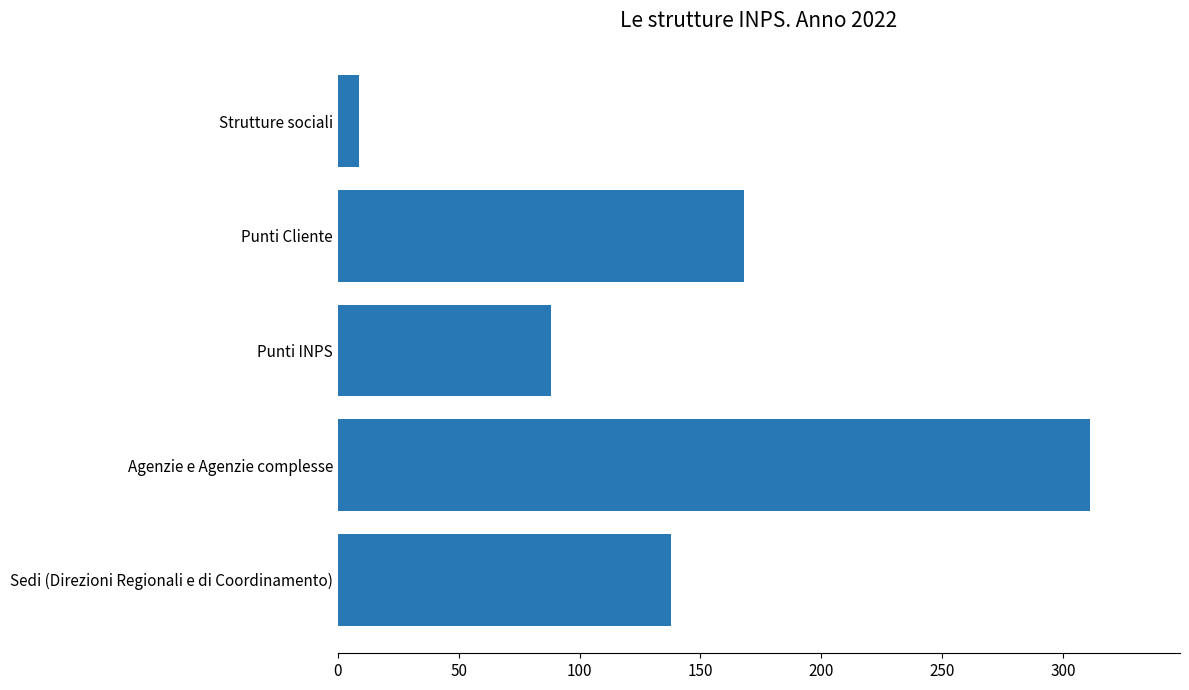

How many bars are there in total?

5